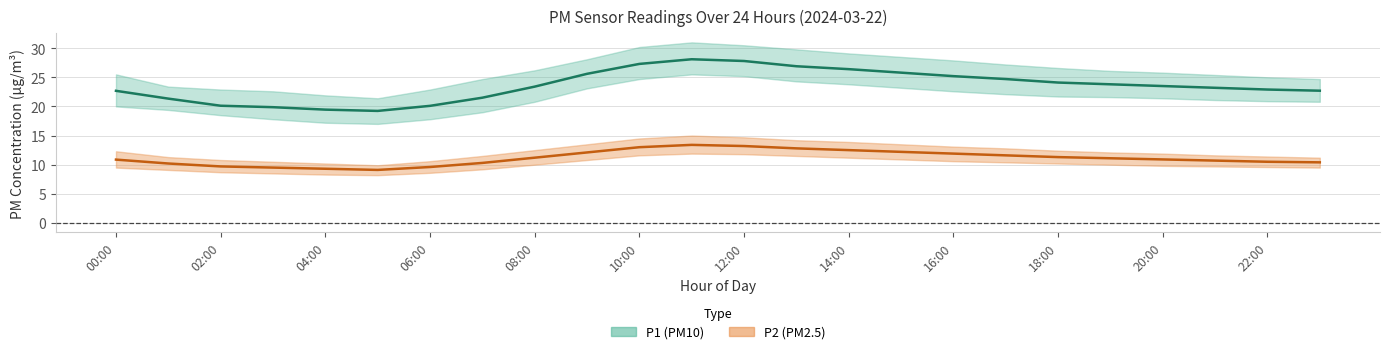

Reading left to right, list all the values displayed in this chart.

P1 (PM10) mean: 22.7	21.3	20.1	19.9	19.4	19.2	20.1	21.5	23.4	25.6	27.3	28.1	27.8	26.9	26.4	25.8	25.2	24.7	24.1	23.8	23.5	23.2	22.9	22.7
P2 (PM2.5) mean: 10.9	10.2	9.7	9.5	9.3	9.1	9.6	10.3	11.2	12.1	13.0	13.4	13.2	12.8	12.5	12.2	11.9	11.6	11.3	11.1	10.9	10.7	10.5	10.4